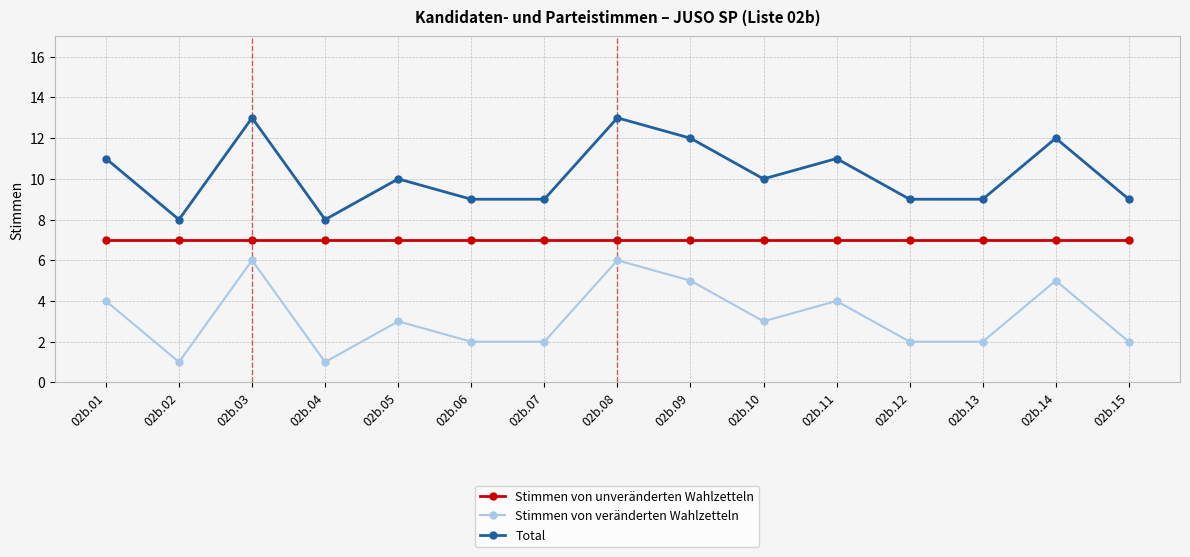

How many distinct data groups are displayed?

3